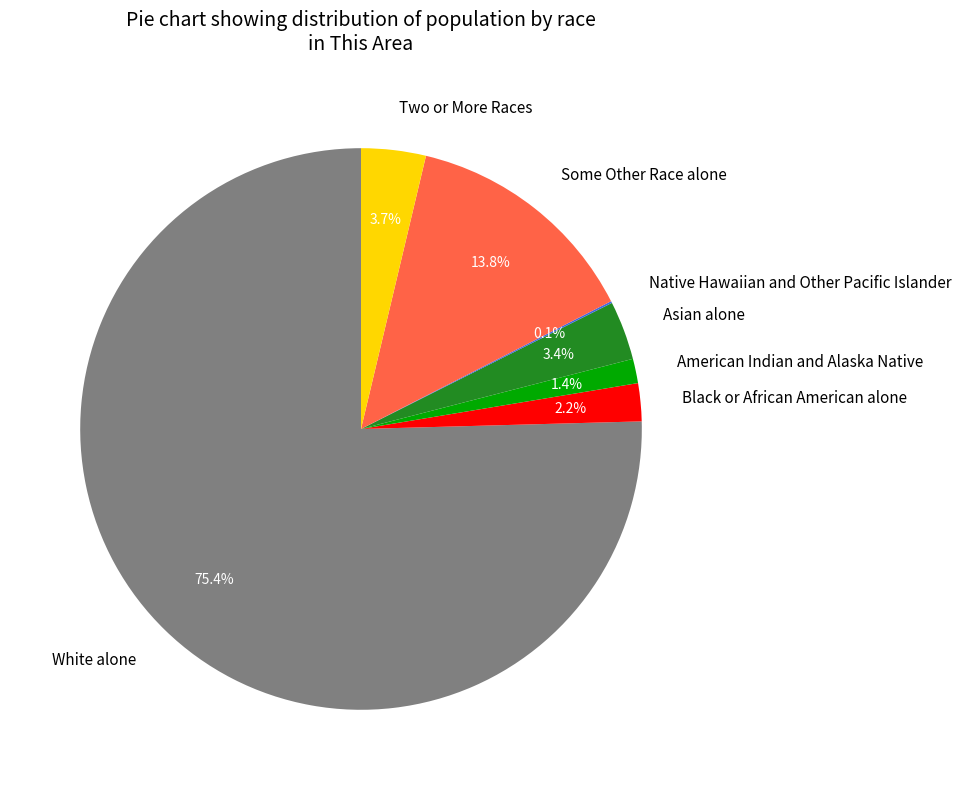

Which has a higher value, Some Other Race alone or Black or African American alone?

Some Other Race alone